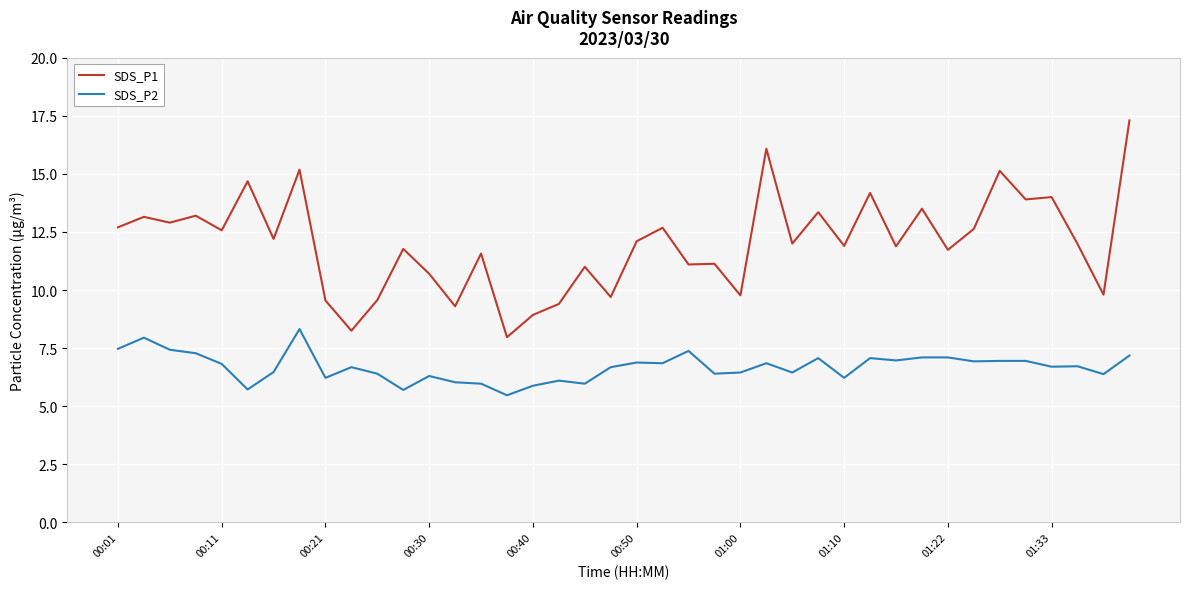

What is the difference between the maximum and minimum values in the SDS_P1 series?

9.3